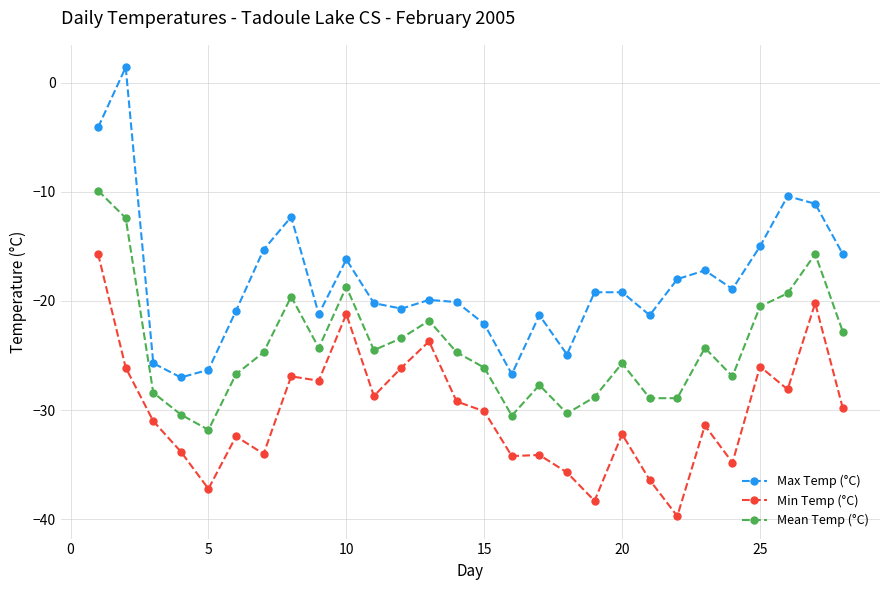

True or false: Min Temp (°C) has more than 0 points higher than both neighbors.

True